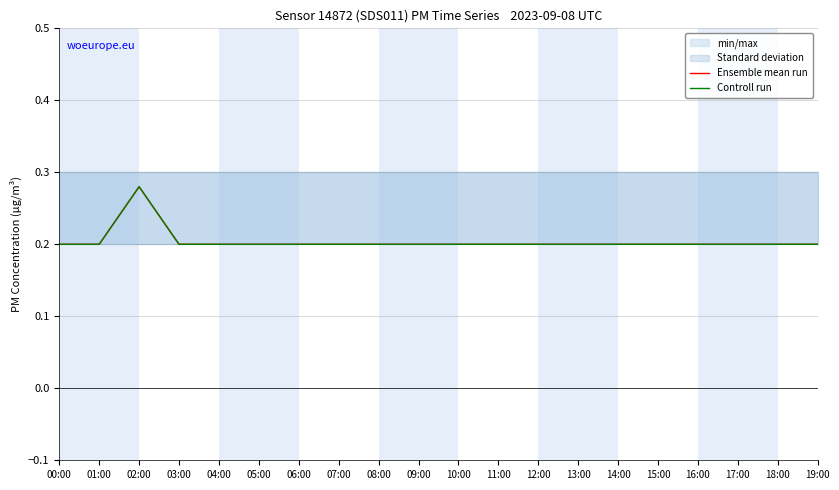

Reading left to right, what are all the values shown in this chart?

Ensemble mean run: 00:00=0.2	01:00=0.2	02:00=0.3	03:00=0.2	04:00=0.2	05:00=0.2	06:00=0.2	07:00=0.2	08:00=0.2	09:00=0.2	10:00=0.2	11:00=0.2	12:00=0.2	13:00=0.2	14:00=0.2	15:00=0.2	16:00=0.2	17:00=0.2	18:00=0.2	19:00=0.2
Controll run: 00:00=0.2	01:00=0.2	02:00=0.3	03:00=0.2	04:00=0.2	05:00=0.2	06:00=0.2	07:00=0.2	08:00=0.2	09:00=0.2	10:00=0.2	11:00=0.2	12:00=0.2	13:00=0.2	14:00=0.2	15:00=0.2	16:00=0.2	17:00=0.2	18:00=0.2	19:00=0.2